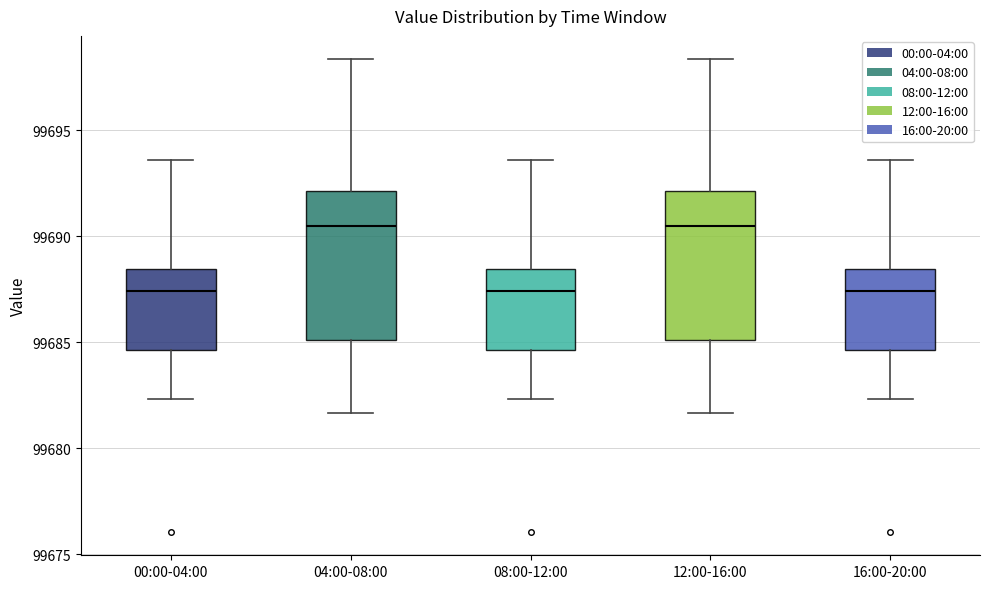

Reading left to right, transcribe this box plot: for each box, give where its median line is, the range the box spans, and where its two whiskers end, as read against the y-axis. The values are not printed on the chart, so give them approximately, as read against the axis.

00:00-04:00: median 99687.5, box 99684.5 to 99688.5, whiskers 99682.5 to 99693.5
04:00-08:00: median 99690.5, box 99685.0 to 99692.0, whiskers 99681.5 to 99698.5
08:00-12:00: median 99687.5, box 99684.5 to 99688.5, whiskers 99682.5 to 99693.5
12:00-16:00: median 99690.5, box 99685.0 to 99692.0, whiskers 99681.5 to 99698.5
16:00-20:00: median 99687.5, box 99684.5 to 99688.5, whiskers 99682.5 to 99693.5